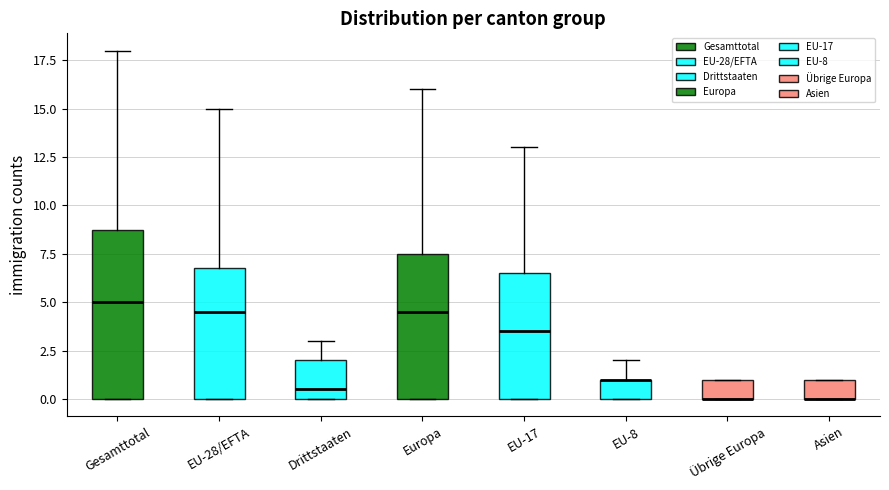

Reading left to right, transcribe this box plot: for each box, give where its median line is, the range the box spans, and where its two whiskers end, as read against the y-axis. The values are not printed on the chart, so give them approximately, as read against the axis.

Gesamttotal: median 5.0, box 0.0 to 9.0, whiskers 0.0 to 18.0
EU-28/EFTA: median 4.5, box 0.0 to 7.0, whiskers 0.0 to 15.0
Drittstaaten: median 0.5, box 0.0 to 2.0, whiskers 0.0 to 3.0
Europa: median 4.5, box 0.0 to 7.5, whiskers 0.0 to 16.0
EU-17: median 3.5, box 0.0 to 6.5, whiskers 0.0 to 13.0
EU-8: median 1.0 (drawn on the box's upper edge), box 0.0 to 1.0, whiskers 0.0 to 2.0
Übrige Europa: median 0.0 (drawn on the box's lower edge), box 0.0 to 1.0, whiskers 0.0 to 1.0
Asien: median 0.0 (drawn on the box's lower edge), box 0.0 to 1.0, whiskers 0.0 to 1.0